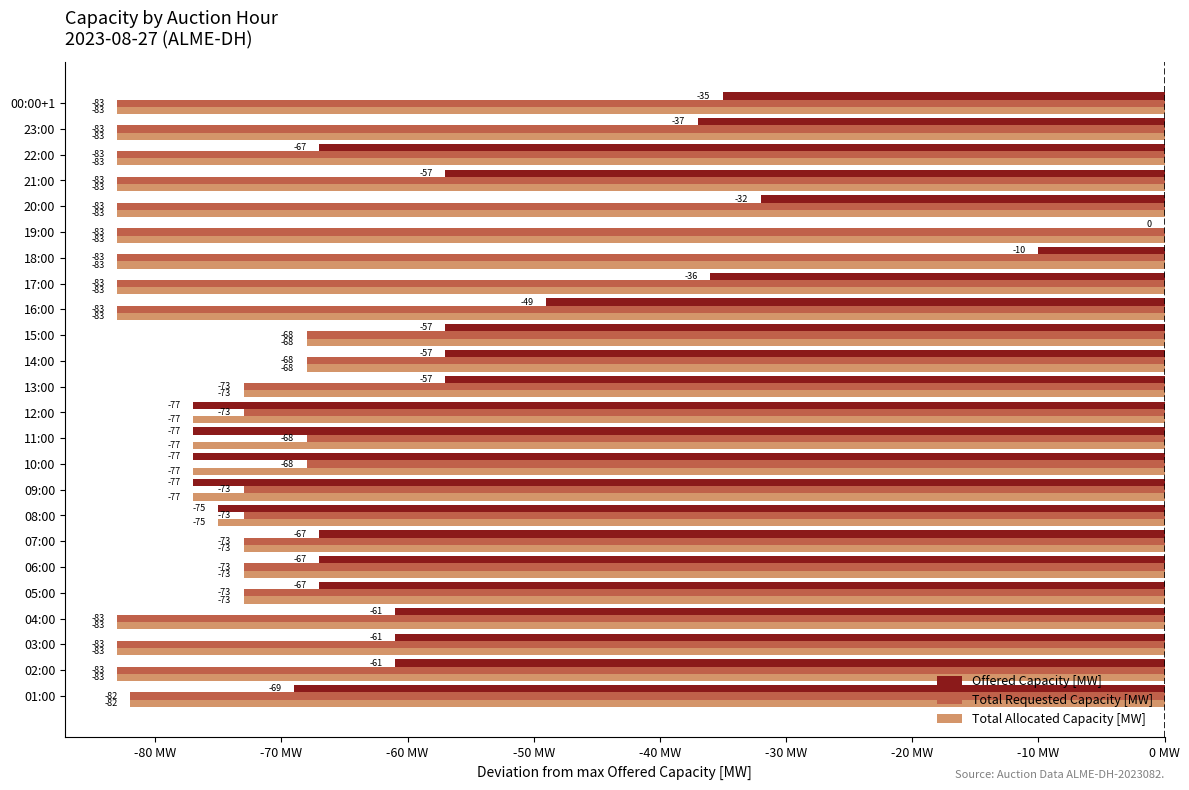

What is the sum of all Offered Capacity [MW] values?

-1330